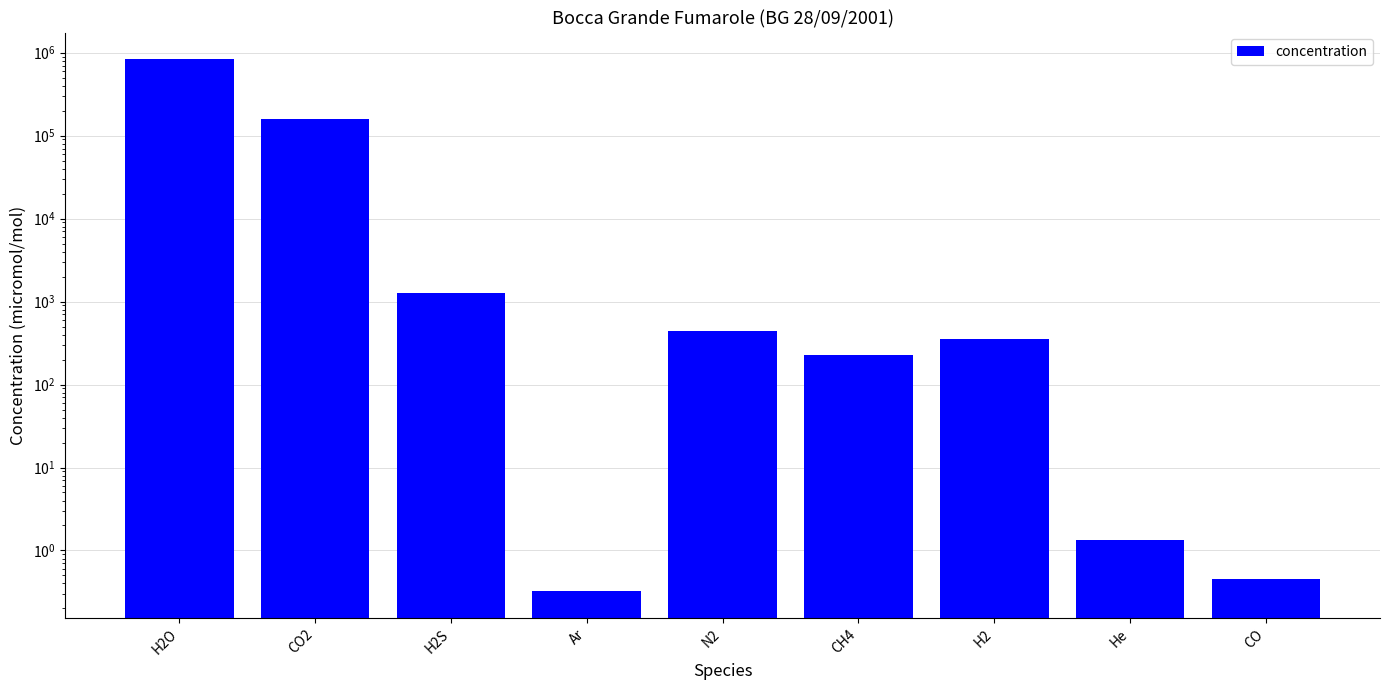

How many values are below 354?

4